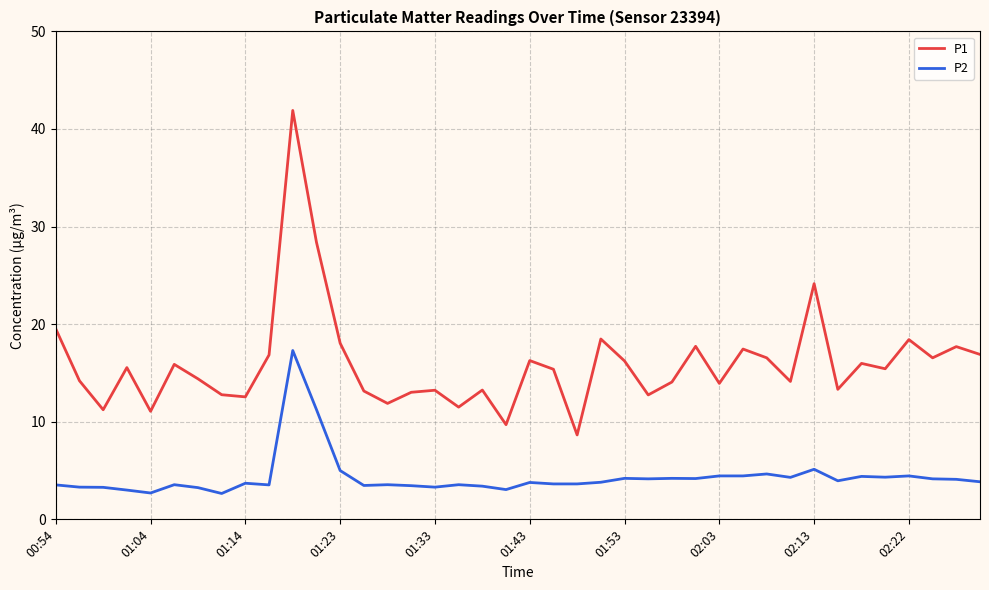

Rank the series by their average value, from lowest to highest.

P2, P1